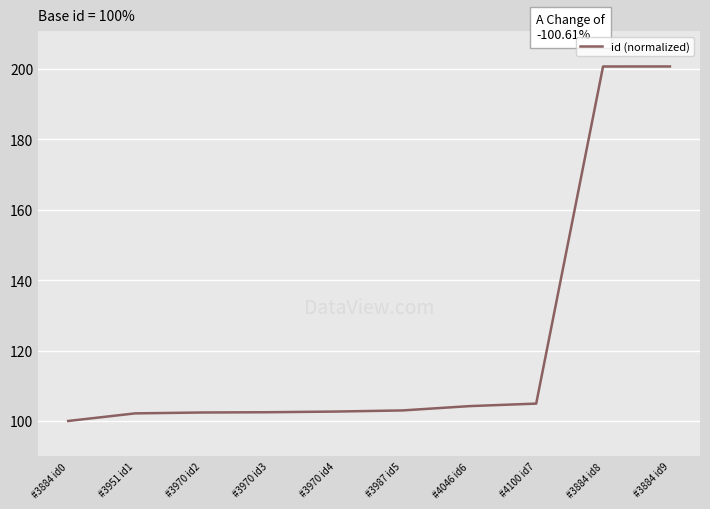

What is the difference between the maximum and minimum values?

100.6